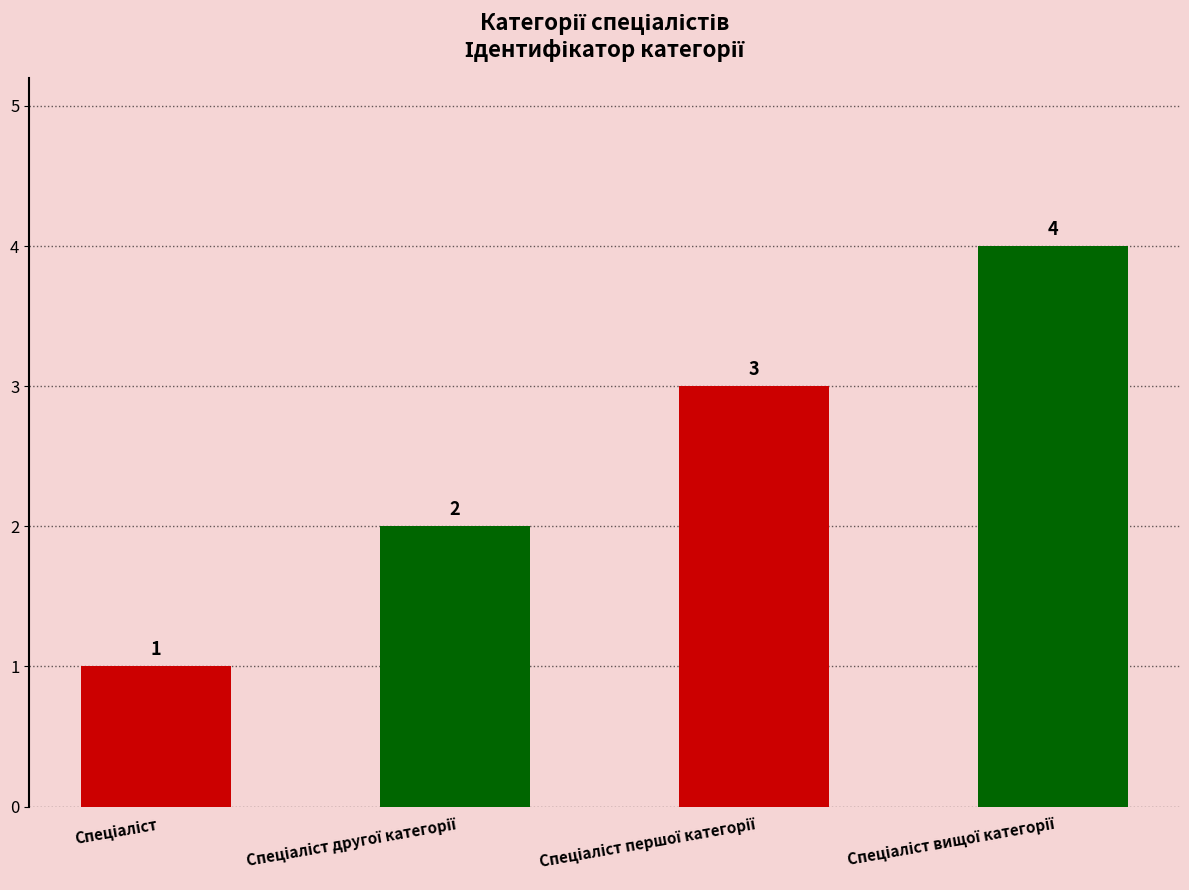

Count the number of categories in the chart.

4